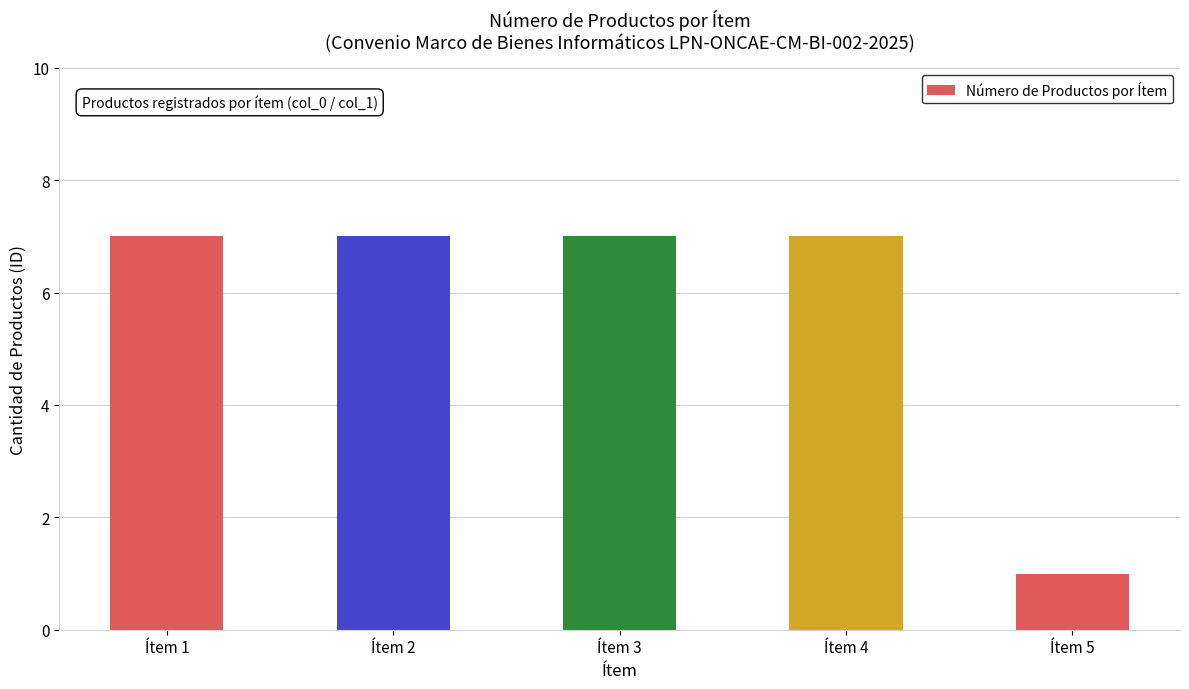

Reading left to right, transcribe all the data shown in this chart.

7	7	7	7	1